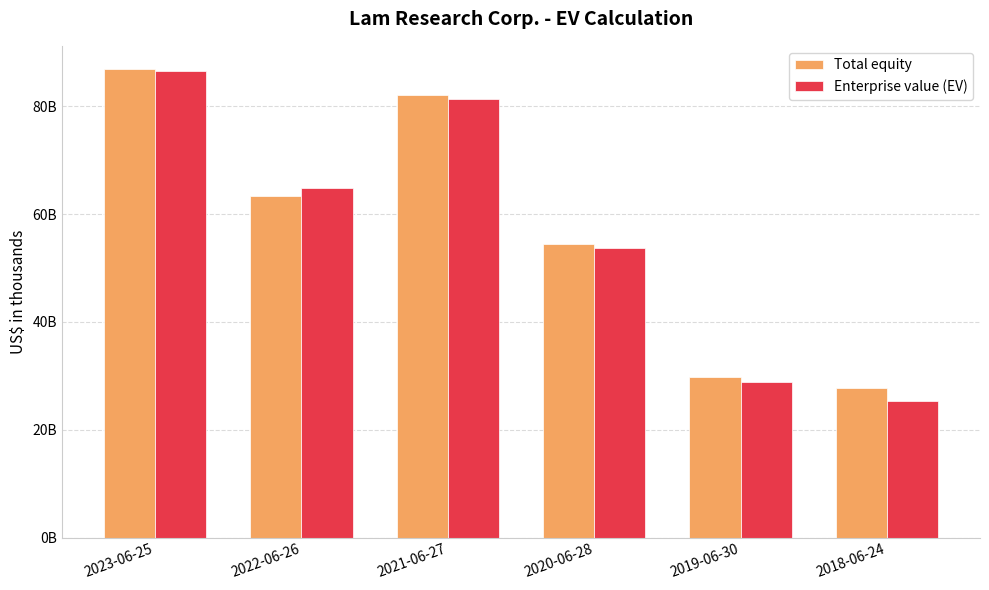

What are all the series names shown in the legend?

Total equity, Enterprise value (EV)